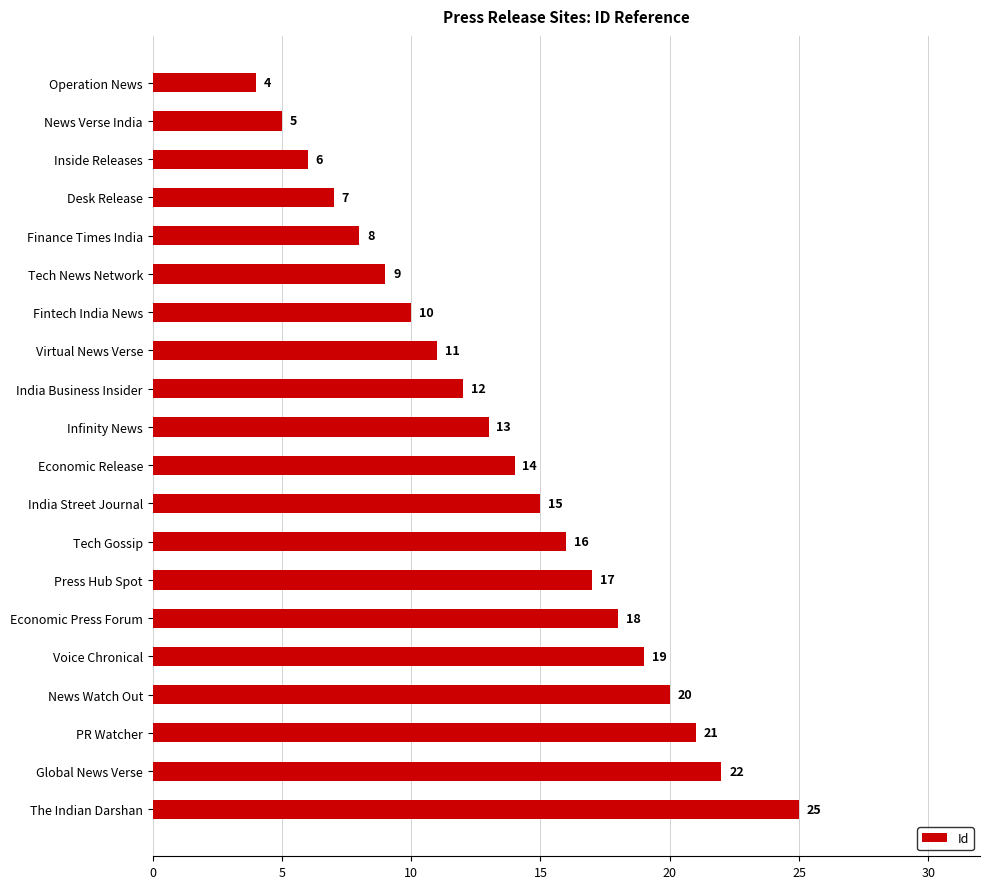

What is the smallest value displayed?

4